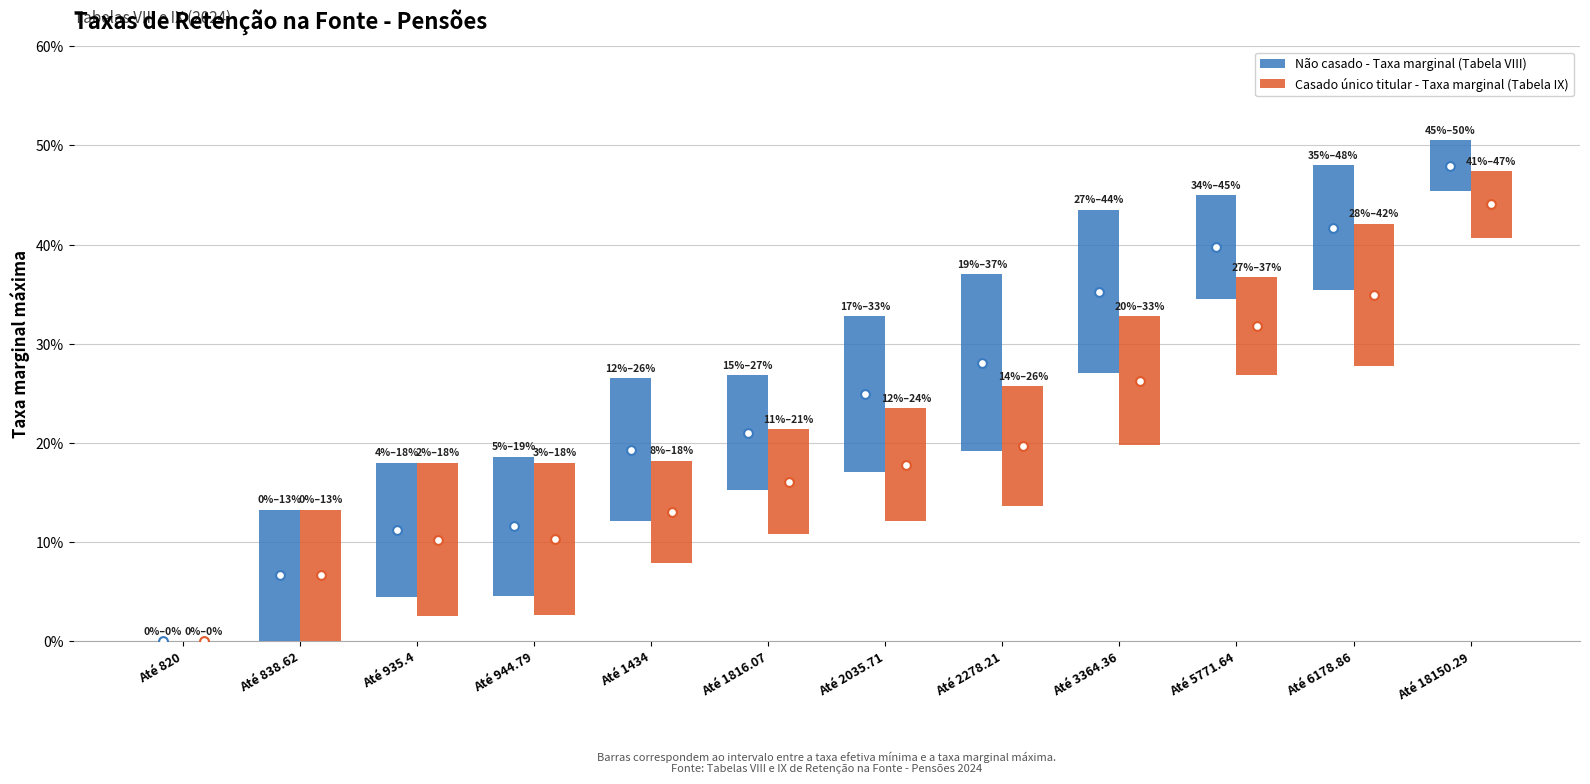

Which series contains the highest Y value?

Não casado - Taxa marginal (Tabela VIII)